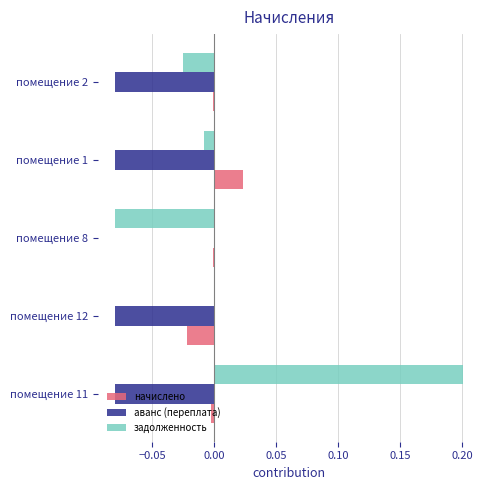

Which series has the largest total across all categories?

задолженность